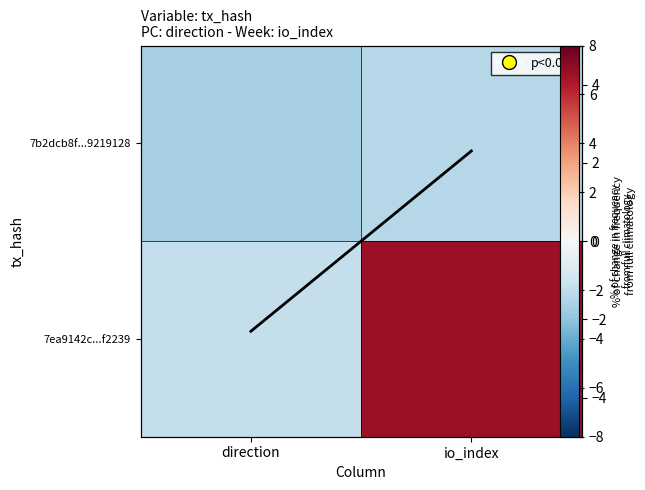

What is the sum of the 7ea9142c...f2239 values at io_index and direction?

5.0